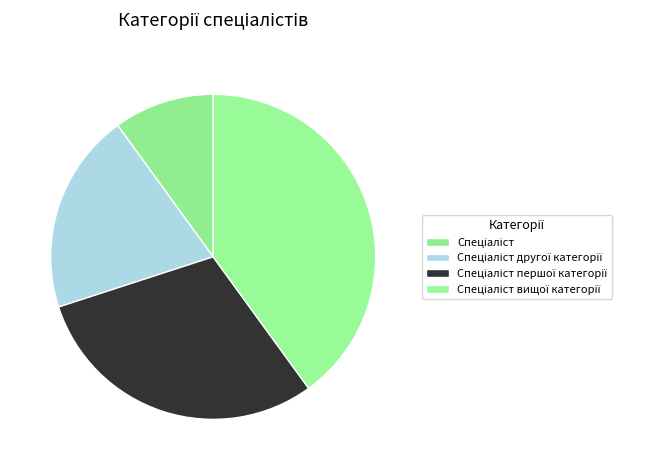

Which slice is the smallest?

Спеціаліст